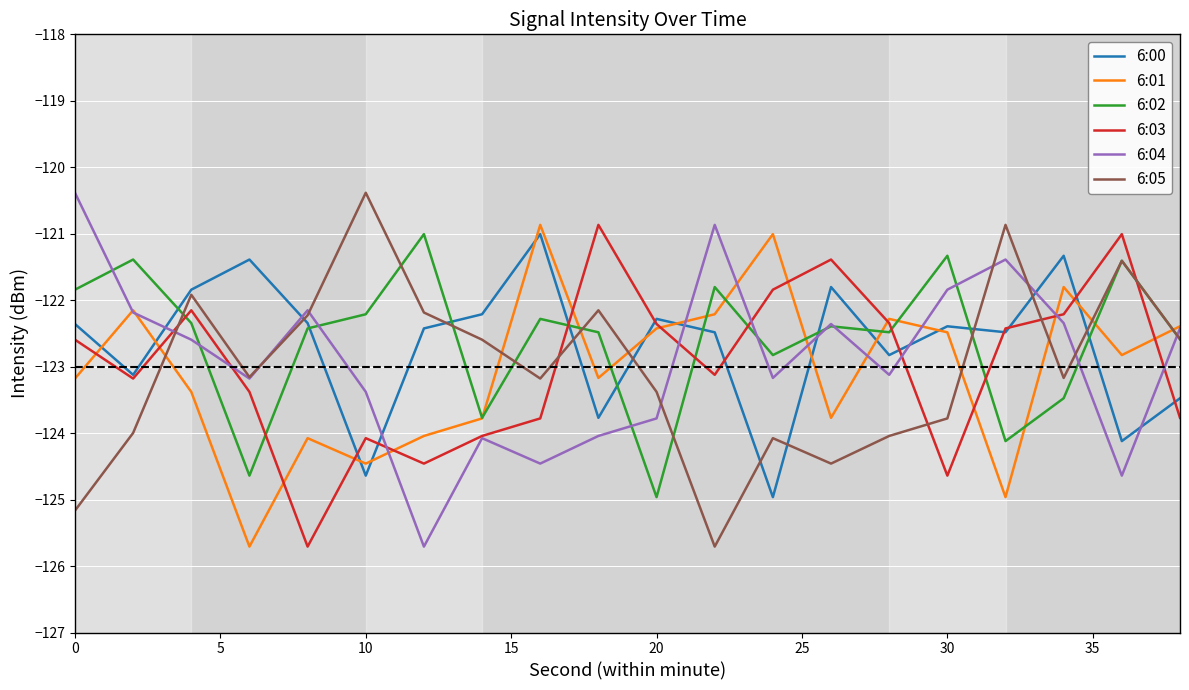

What is the average value of the 6:01 series?

-123.0